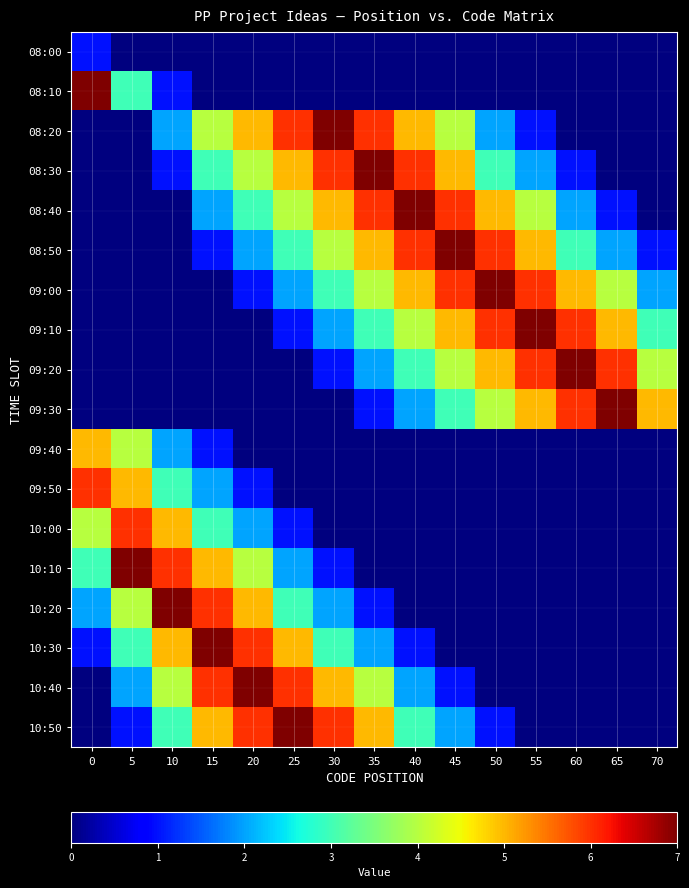

At which category is the sum across all series the highest?

20